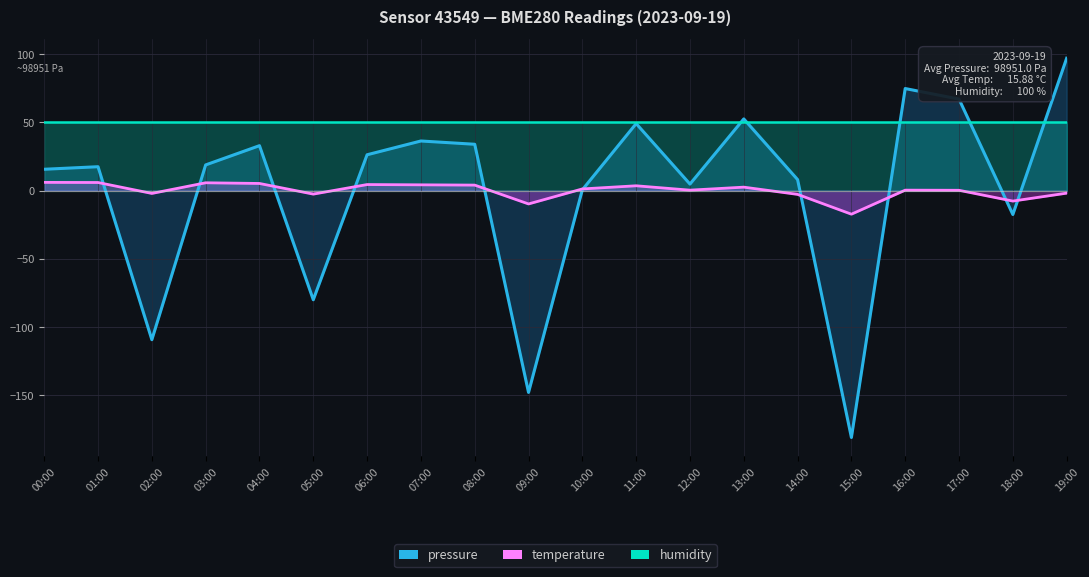

At which label is temperature closest to -5?

14:00